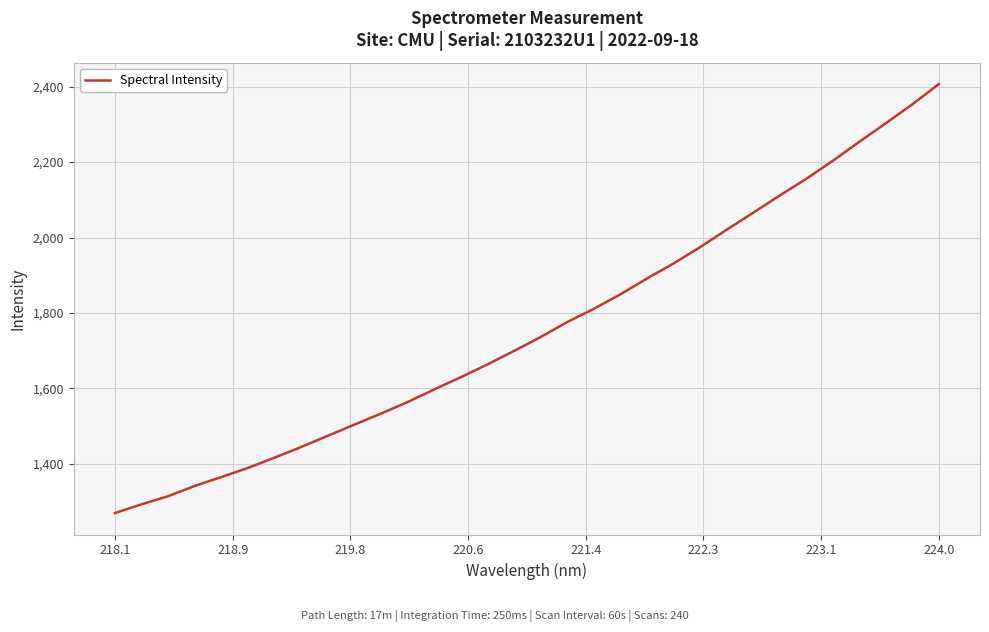

What is the difference between the maximum and minimum values?

1137.6